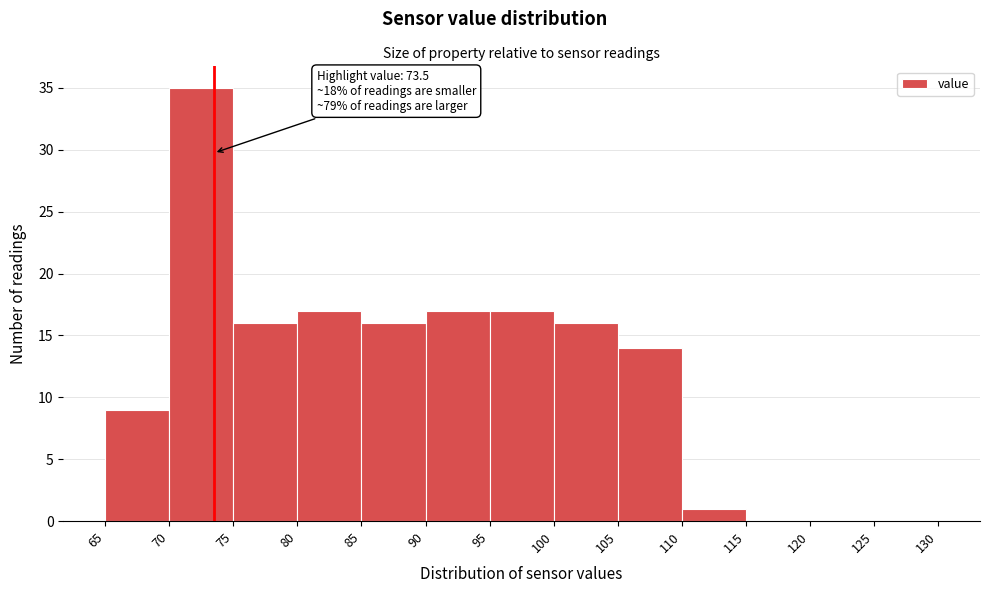

Which range on the x-axis has the tallest bar?

70 to 75